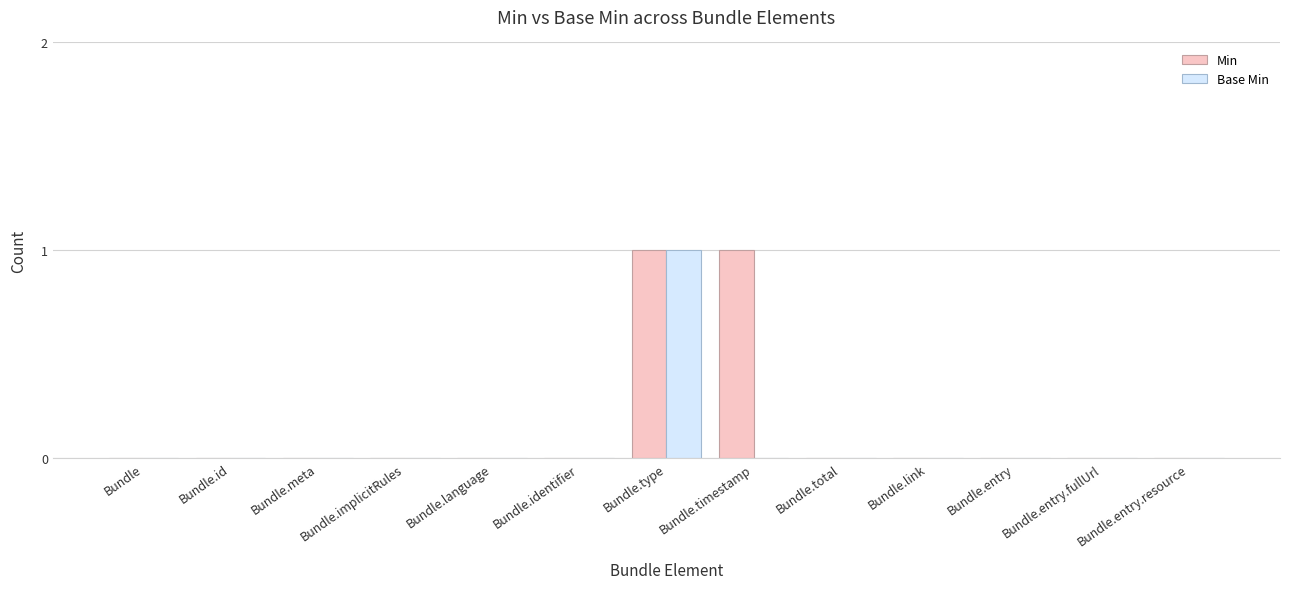

How many data points does each series have?

13